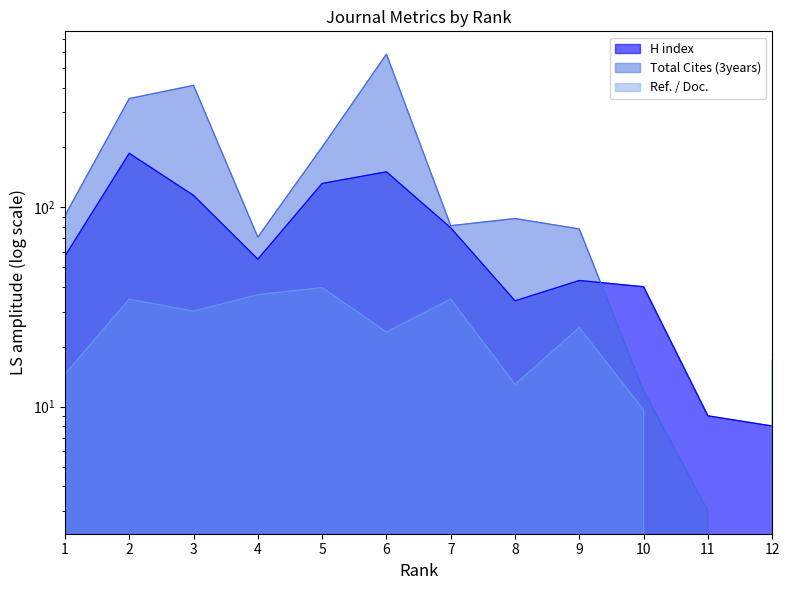

Where does the Ref. / Doc. series first go above 24?

2